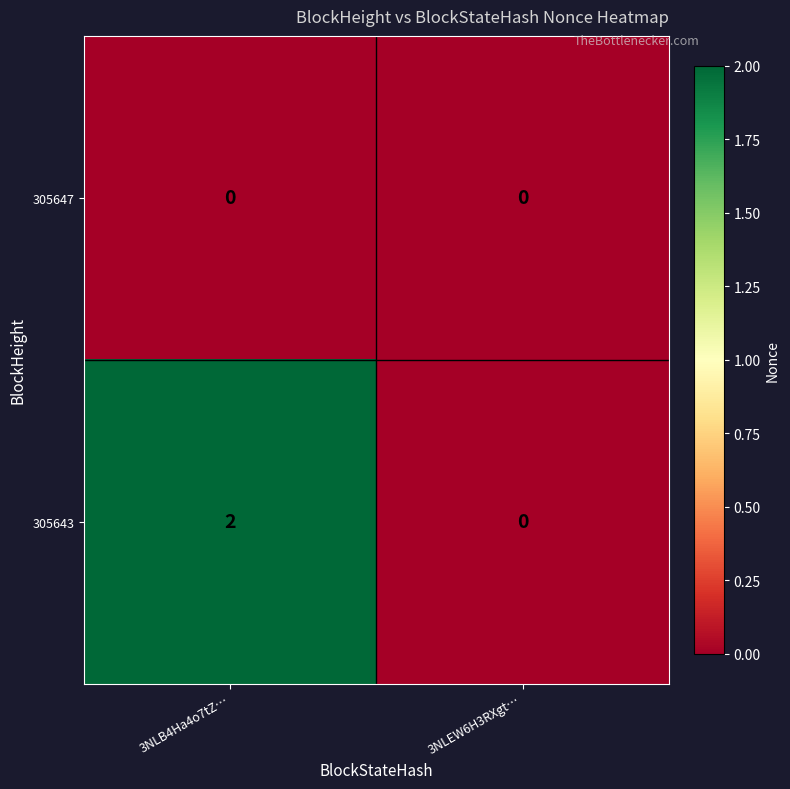

Reading right to left, transcribe all the data shown in this chart.

305647: 0	0
305643: 0	2